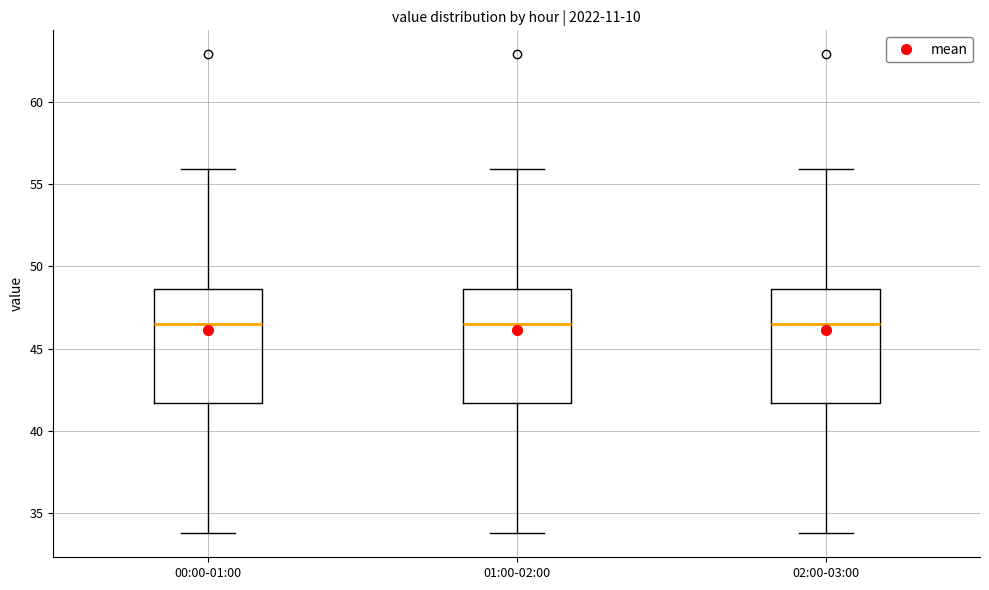

Where does the median line of the box for 02:00-03:00 sit on the y-axis? The values are not printed on the chart, so give them approximately, as read against the axis.

46.5